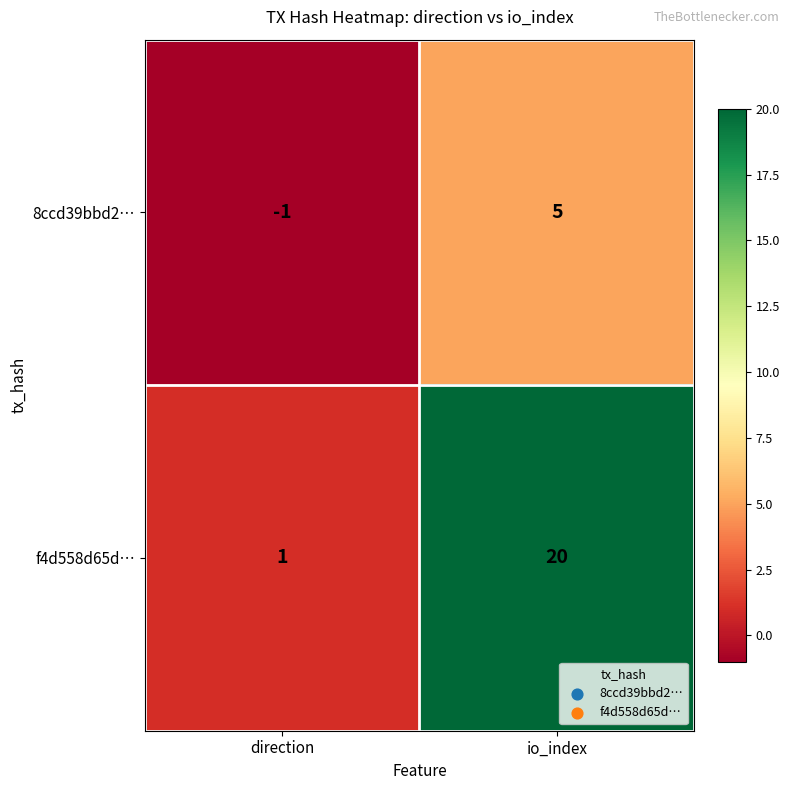

Is it true that f4d558d65d… equals 20 at io_index?

True